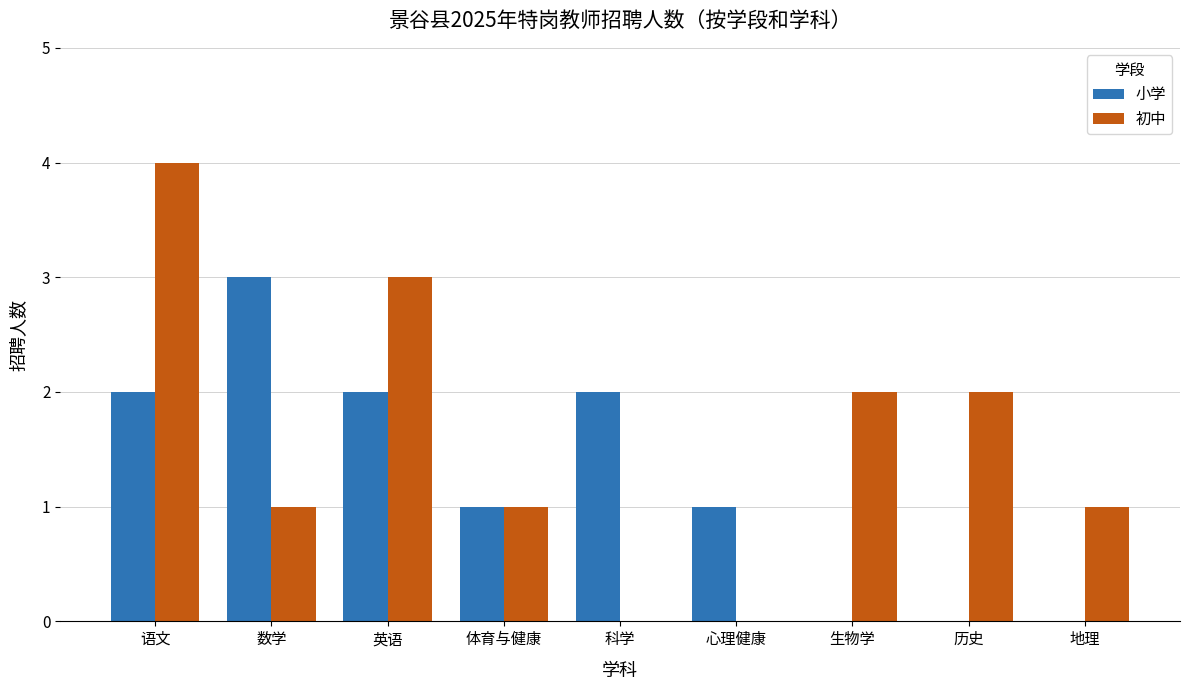

Which series has the largest total across all categories?

初中